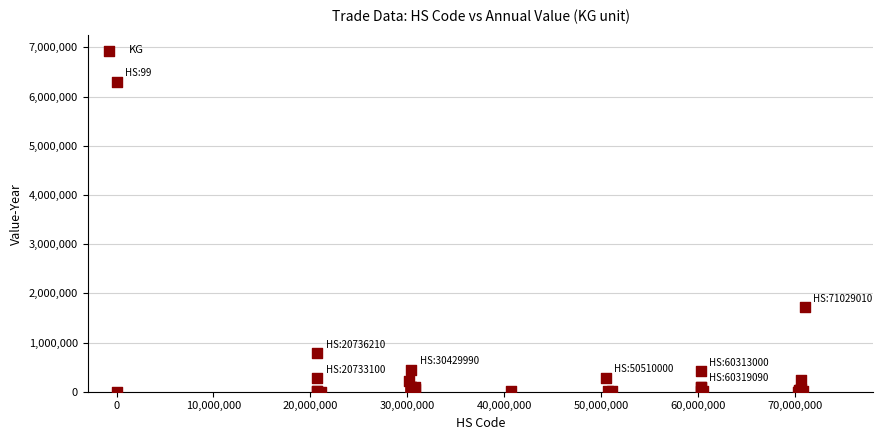

What Y value in the scatter plot is closest to 3149334?

1716276